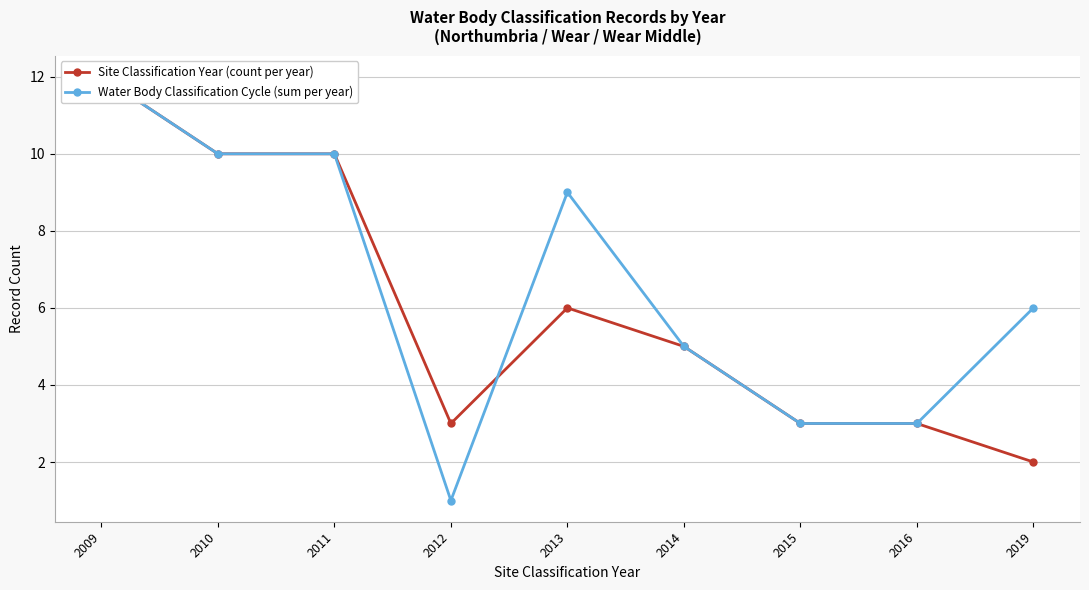

True or false: Site Classification Year (count per year) has a value of 3 at 2012.

True